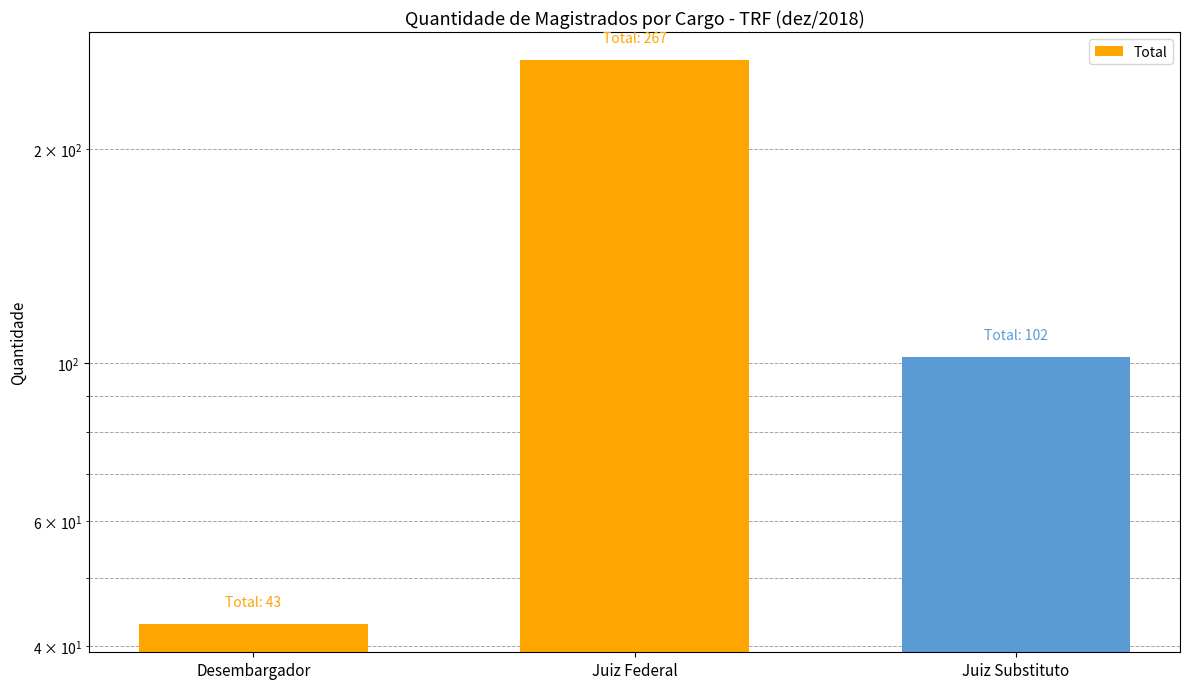

True or false: the data shows 267 at Juiz Federal.

True